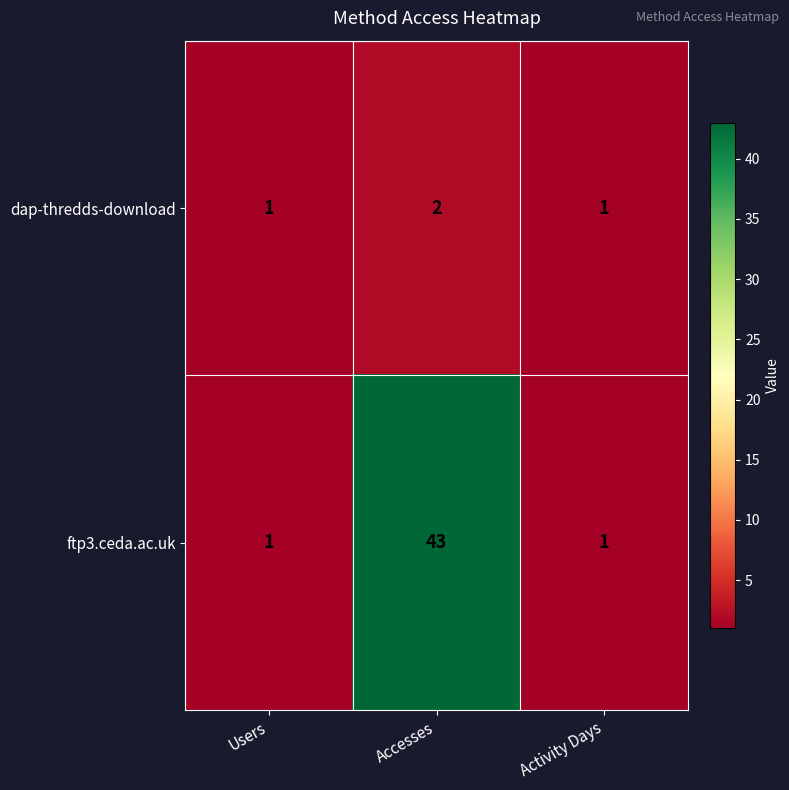

What is the sum of all ftp3.ceda.ac.uk values?

45